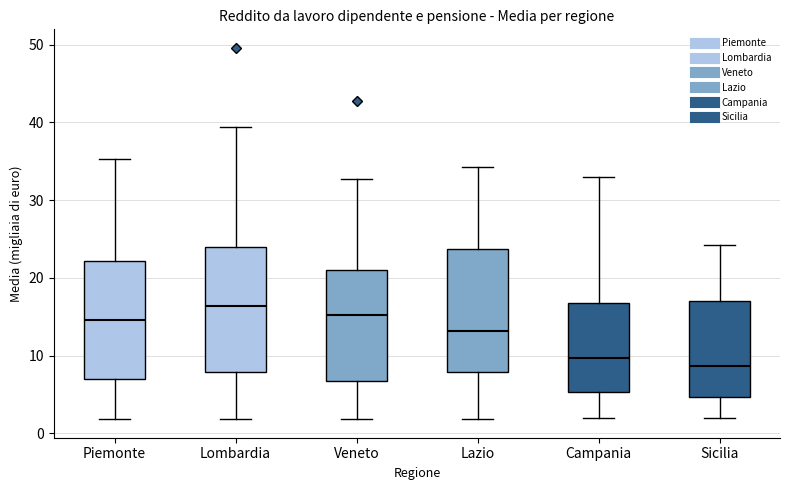

Reading left to right, read every box against the y-axis: the position of its median line, the range the box covers, and the ends of its whiskers. The values are not printed on the chart, so give them approximately, as read against the axis.

Piemonte: median 15, box 7 to 22, whiskers 2 to 35
Lombardia: median 16, box 8 to 24, whiskers 2 to 39
Veneto: median 15, box 7 to 21, whiskers 2 to 33
Lazio: median 13, box 8 to 24, whiskers 2 to 34
Campania: median 10, box 5 to 17, whiskers 2 to 33
Sicilia: median 9, box 5 to 17, whiskers 2 to 24